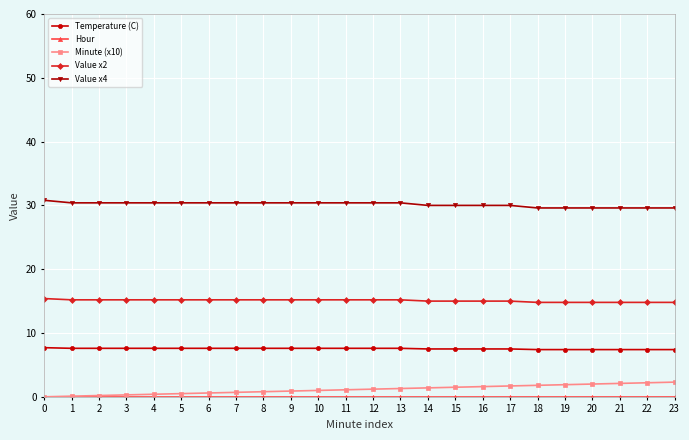

Is it true that Value x2 equals 6.6 at 10?

False